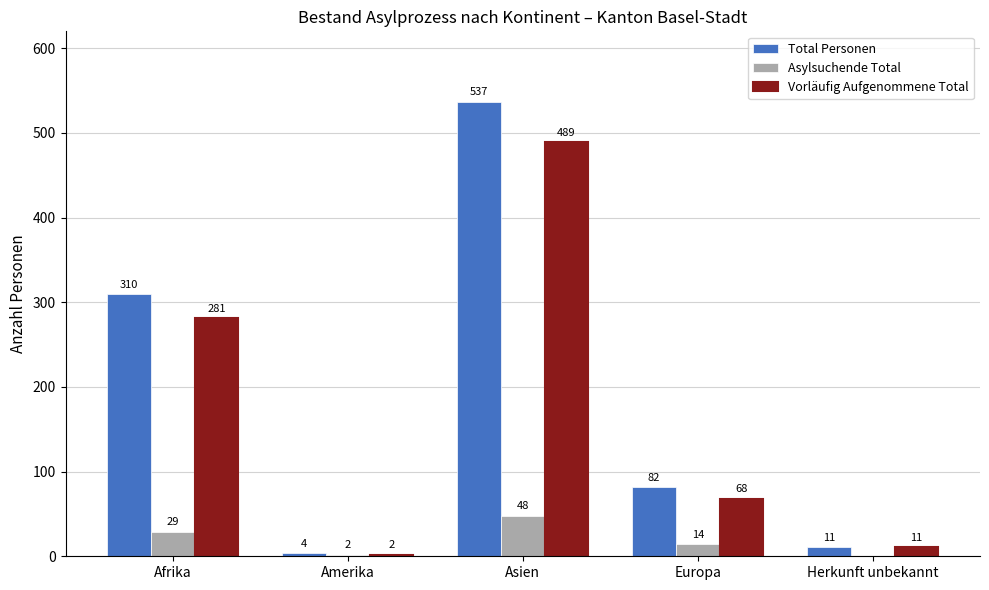

Which series changed the most between Asien and Europa?

Total Personen